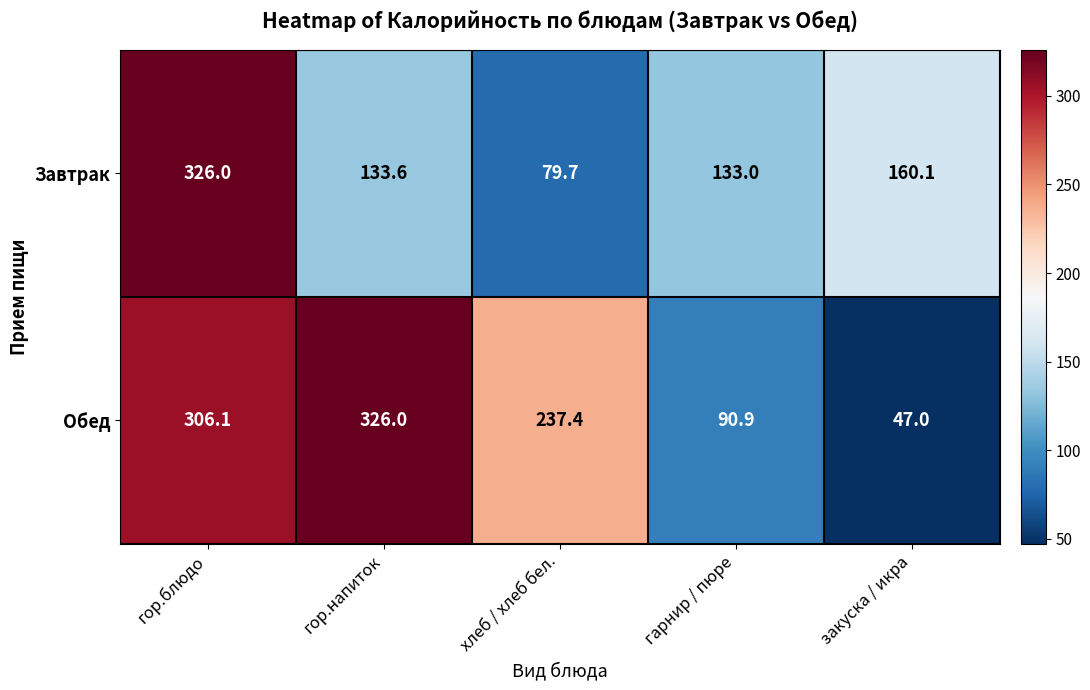

What is the total value across all series at гор.блюдо?

632.1